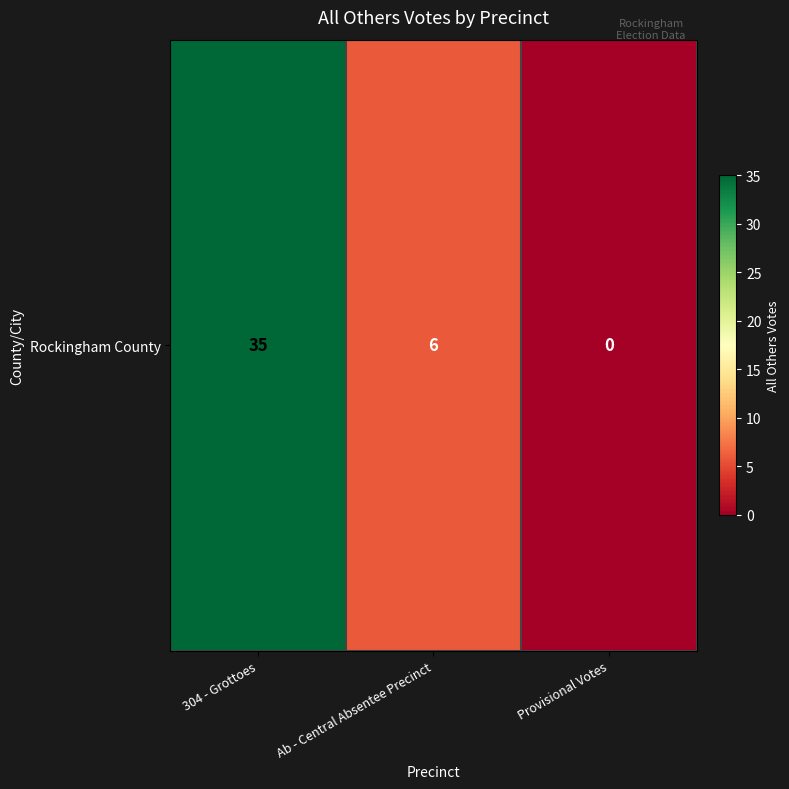

Reading right to left, what are all the values shown in this chart?

Provisional Votes=0	Ab - Central Absentee Precinct=6	304 - Grottoes=35